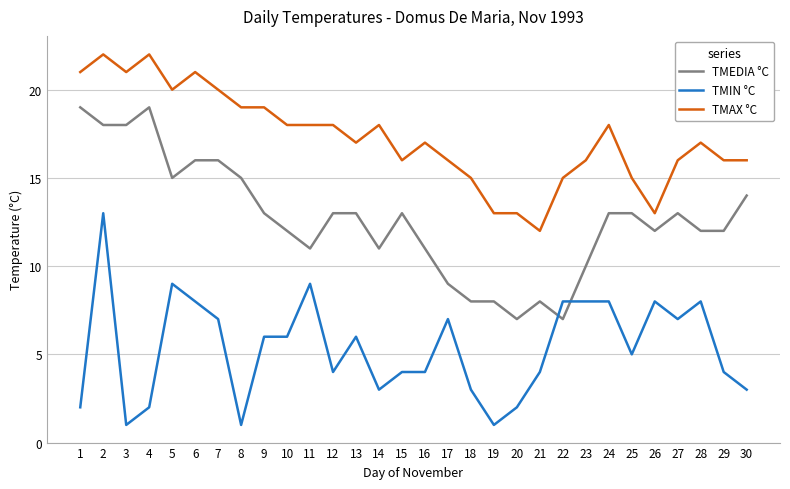

What is the difference between the highest and lowest values at 24?

10